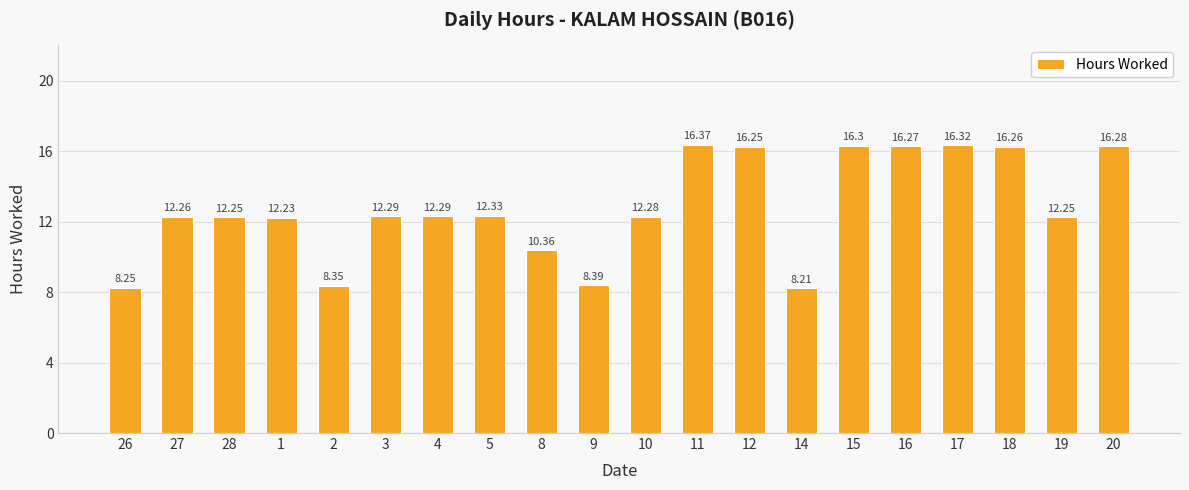

True or false: the data shows 16.3 at 20.

True